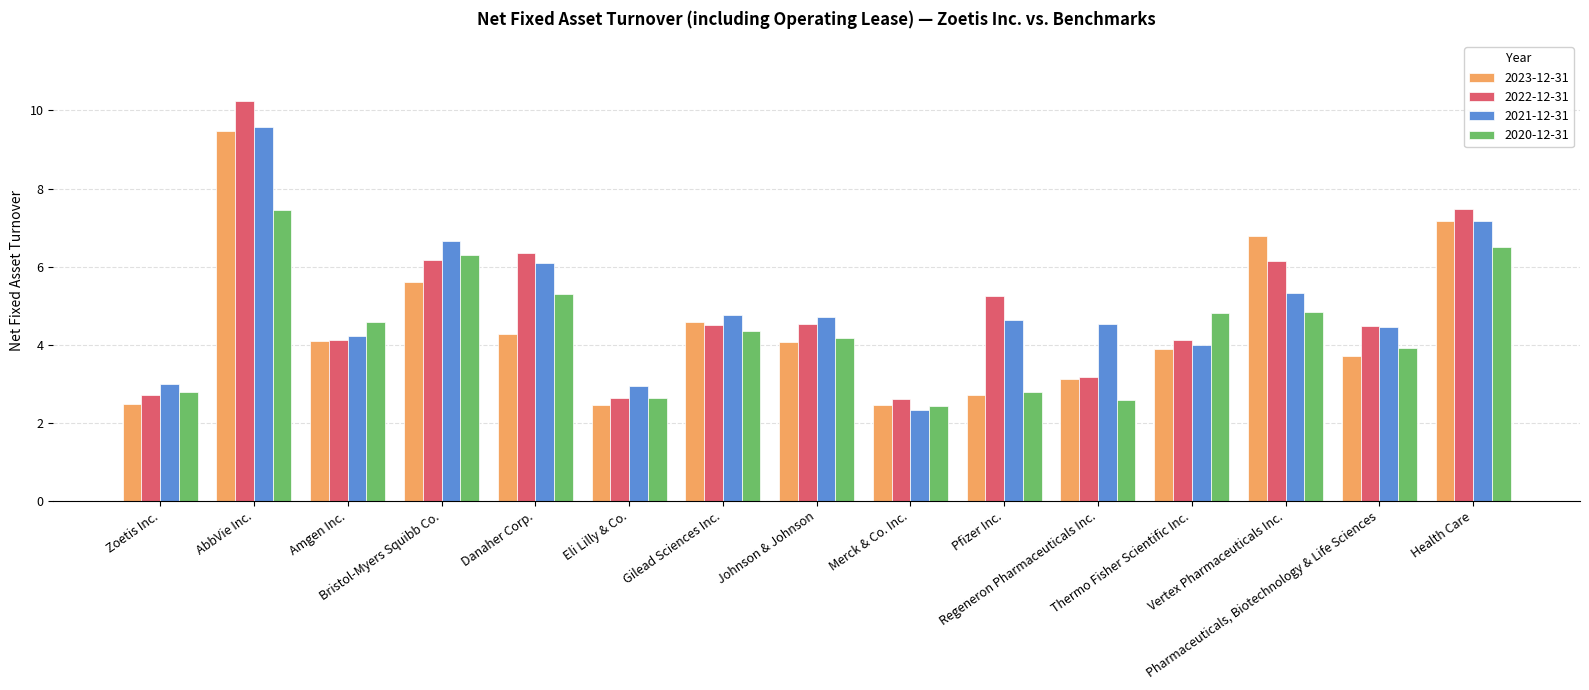

The value of 2023-12-31 at AbbVie Inc. is 2.3. True or false?

False